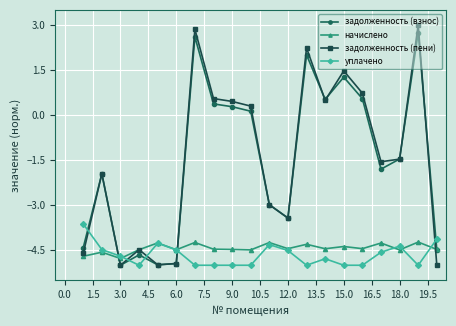

Which series ends up on top after the final intersection of задолженность (пени) and задолженность (взнос)?

задолженность (взнос)